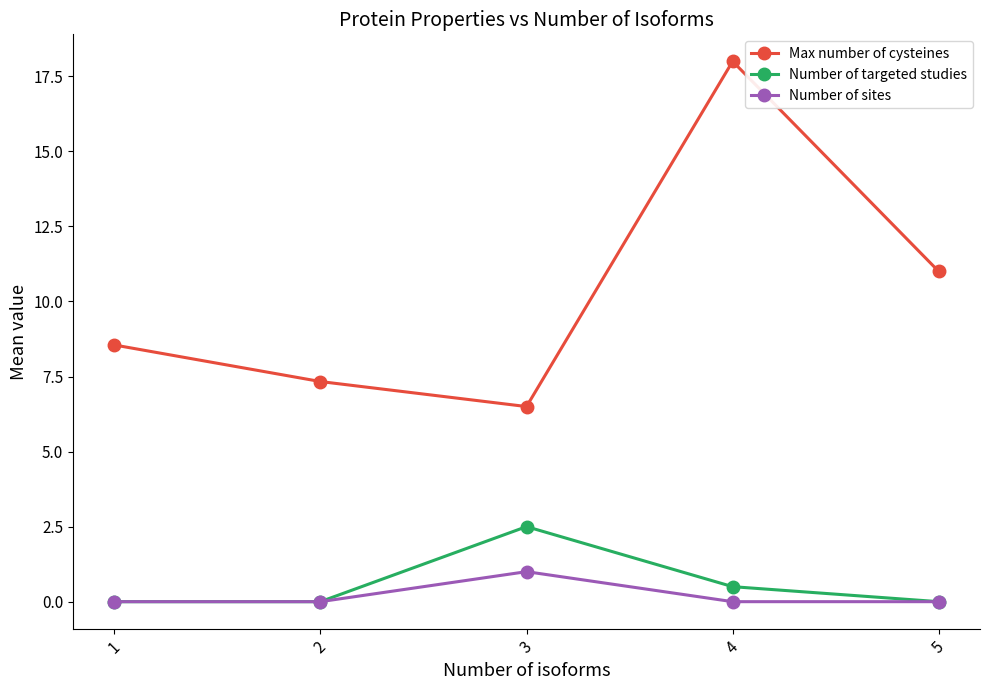

Reading left to right, extract all data points from this chart.

Max number of cysteines: 1=8.6	2=7.3	3=6.5	4=18.0	5=11.0
Number of targeted studies: 1=0.0	2=0.0	3=2.5	4=0.5	5=0.0
Number of sites: 1=0.0	2=0.0	3=1.0	4=0.0	5=0.0